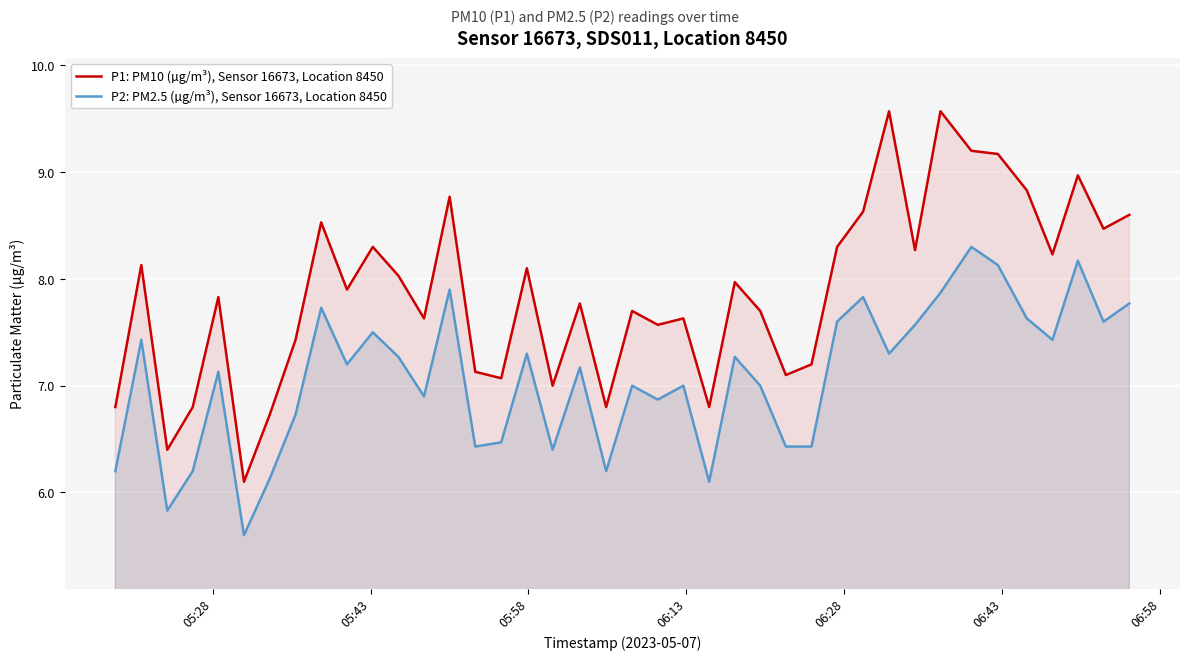

What is the maximum value for P2: PM2.5 (µg/m³), Sensor 16673, Location 8450?

8.3